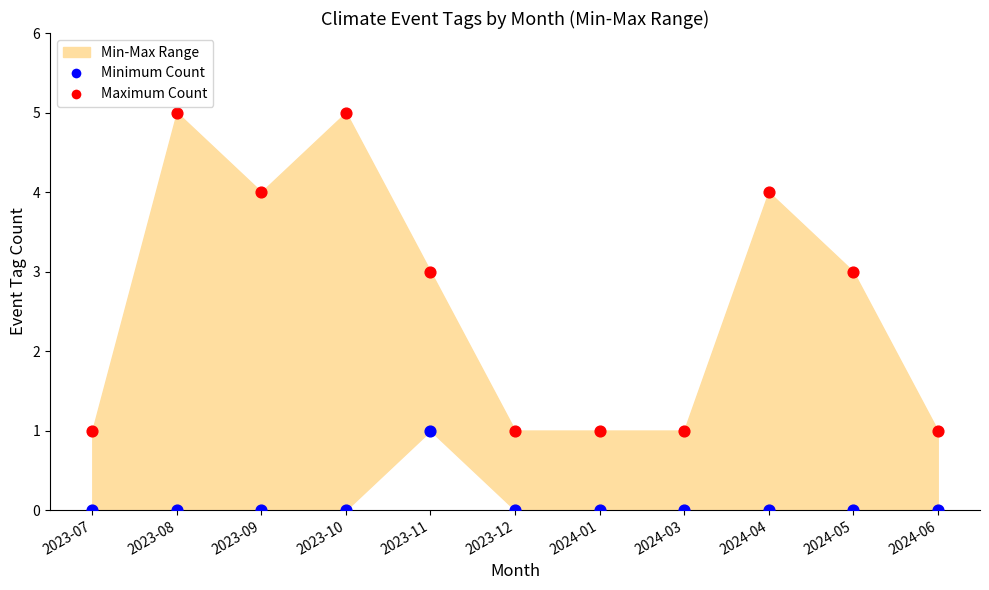

Across all data points, what is the range of Y values (max minus min)?

5